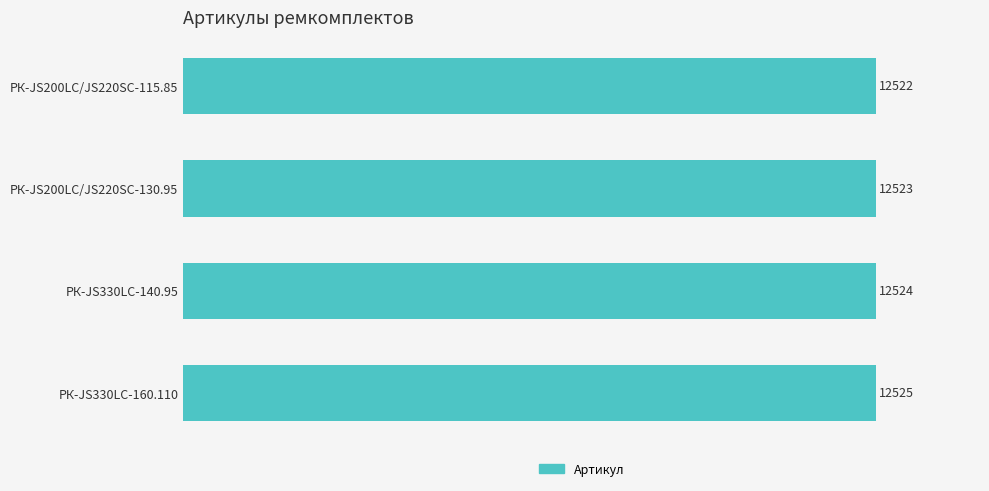

True or false: the data shows 6530 at РК-JS200LC/JS220SC-130.95.

False